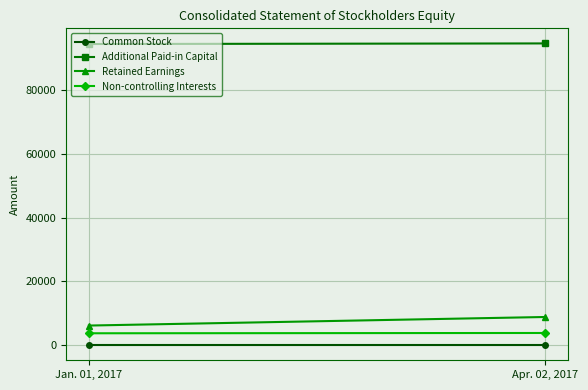

How many distinct data groups are displayed?

4